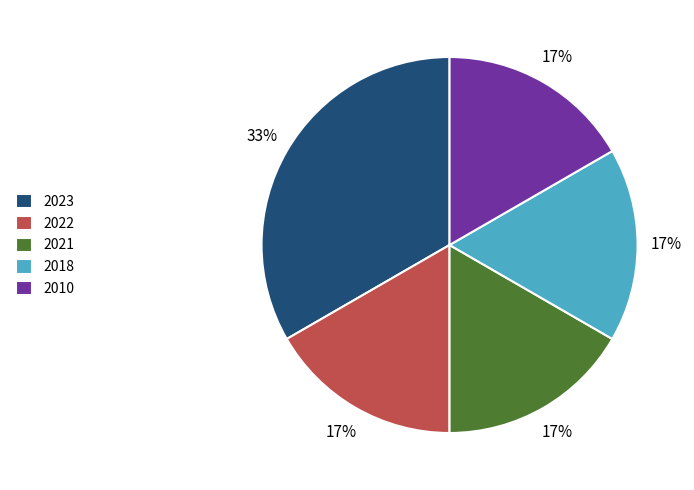

What is the largest slice in the pie chart?

2023